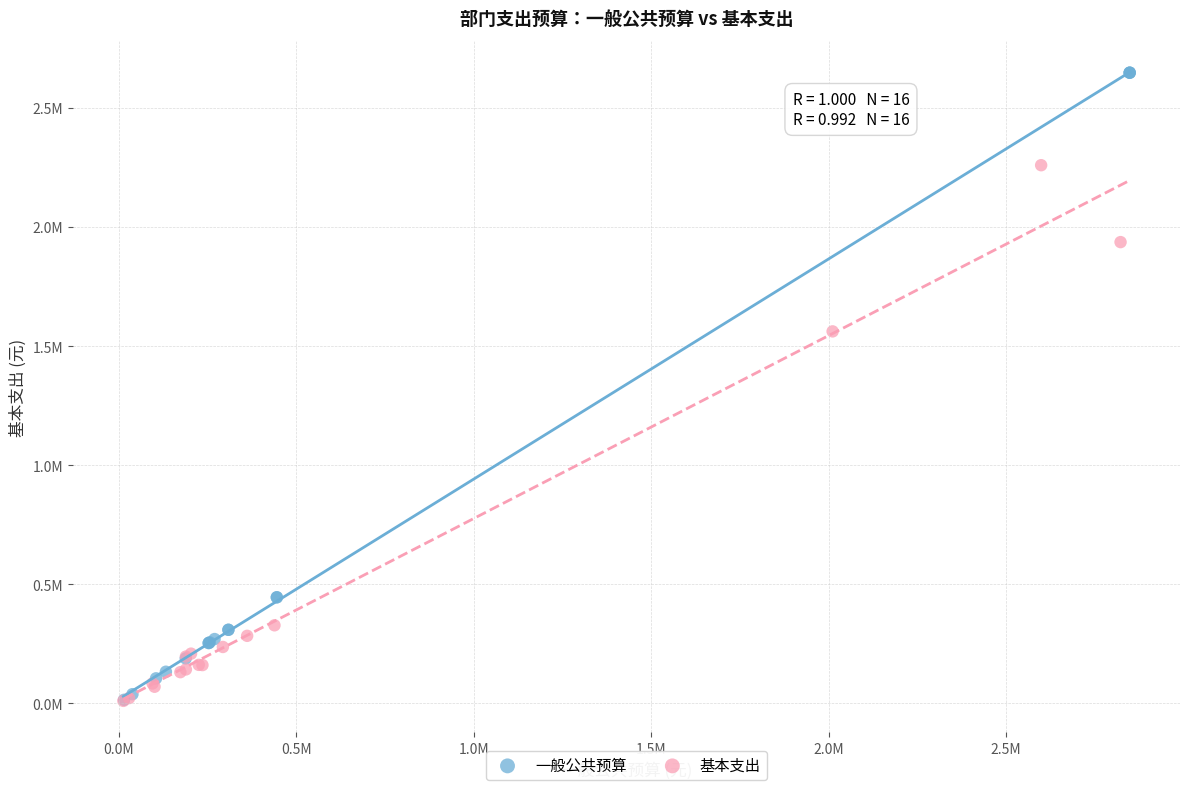

Which series reaches the maximum Y coordinate?

一般公共预算